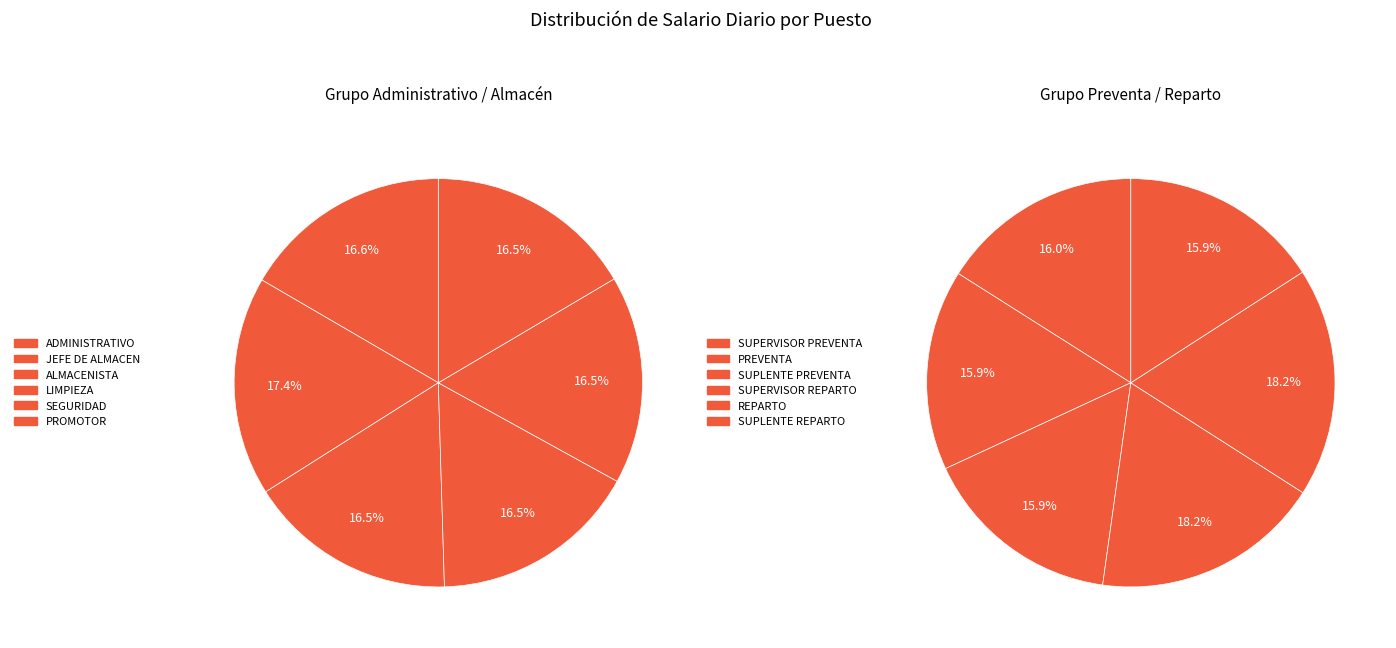

Approximately how many times larger is the value at REPARTO compared to LIMPIEZA?

1.1